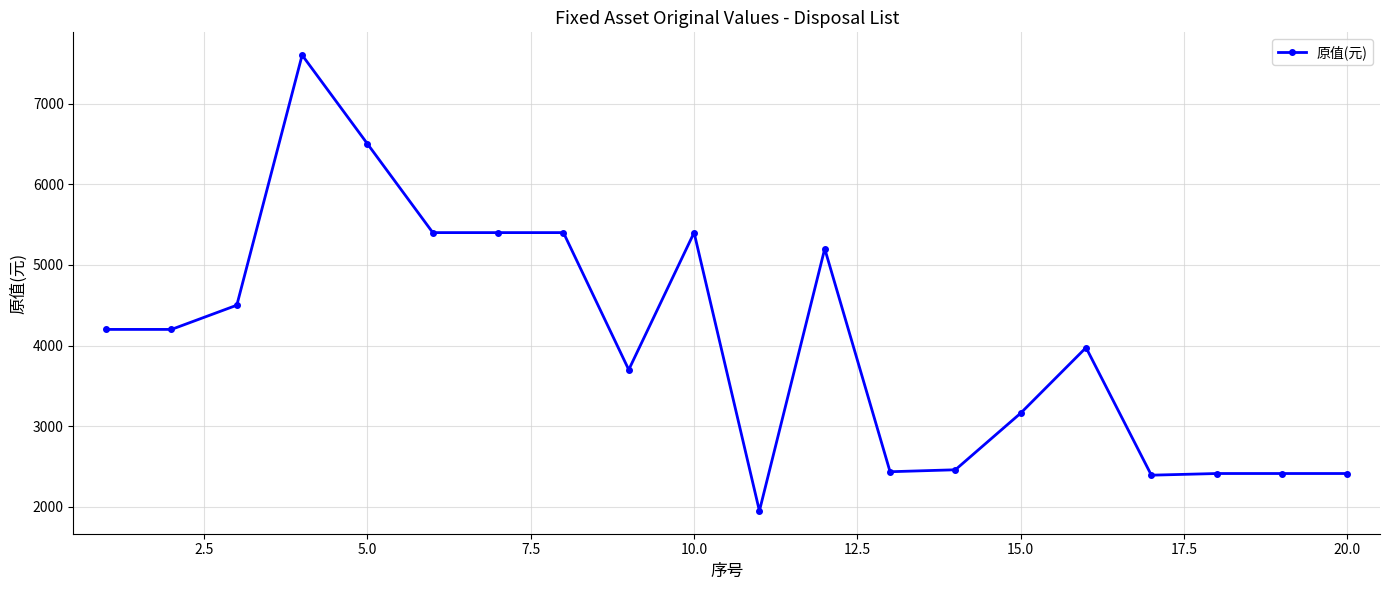

What is the value of the 3rd point from the left?

4500.0